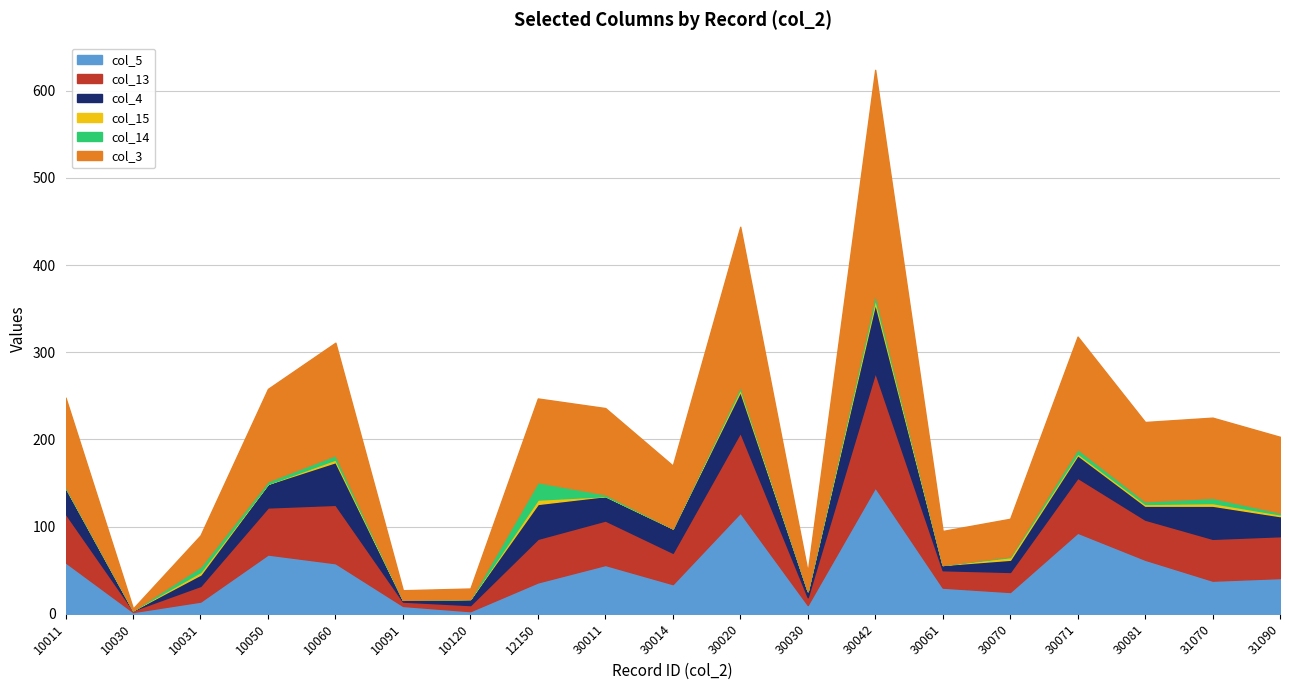

How many intersections are there between col_15 and col_14?

1